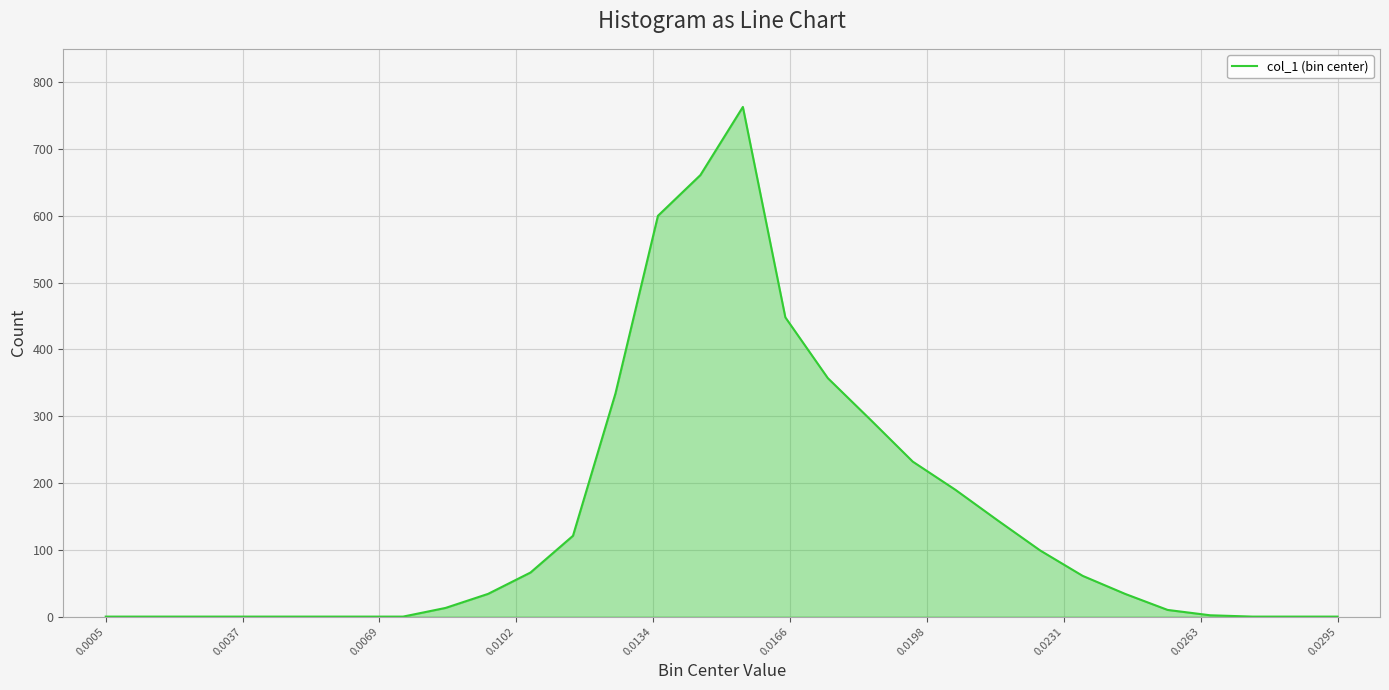

What is the difference between the maximum and minimum values?

763